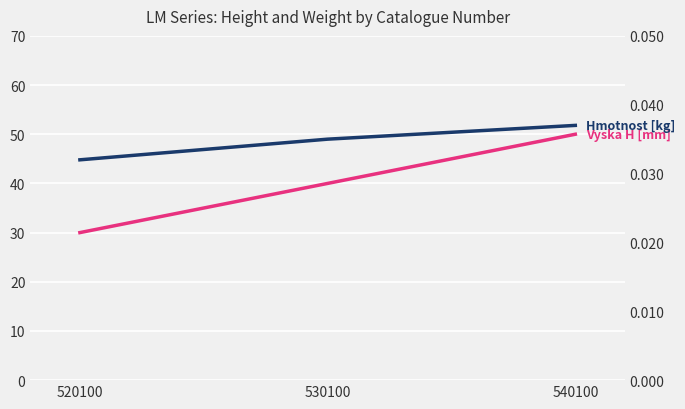

Which series has the widest spread of values?

Vyska H [mm]